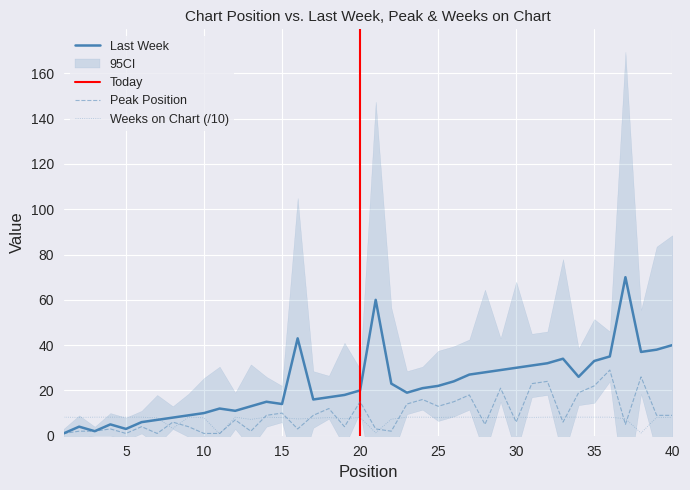

Which category has the lowest value across all series?

11